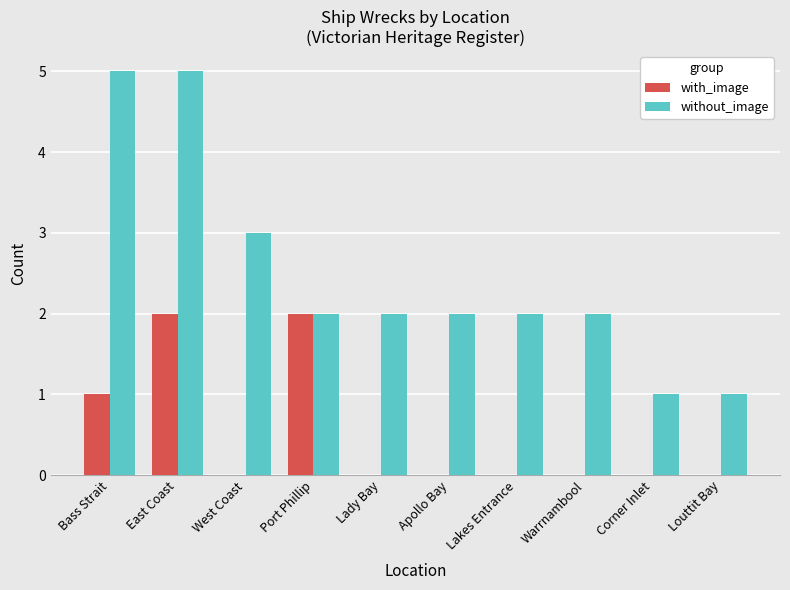

Is the value of with_image at Bass Strait greater than the value of without_image at Lakes Entrance?

No